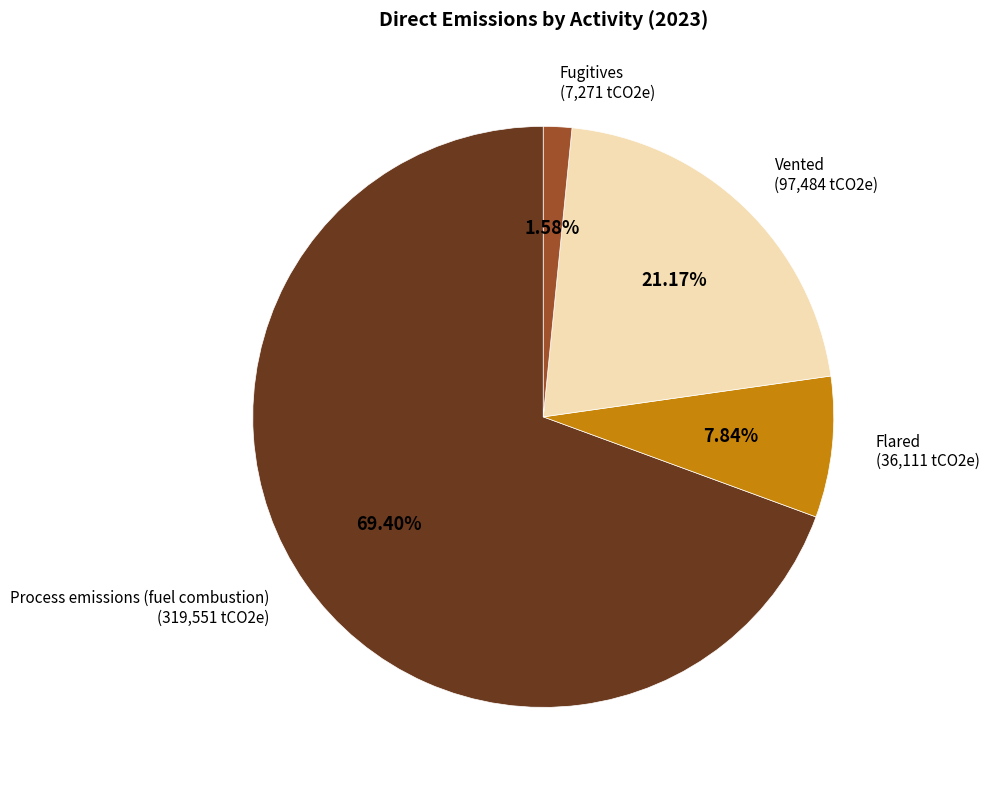

Is it true that Process emissions (fuel combustion) is 69% of the pie?

True